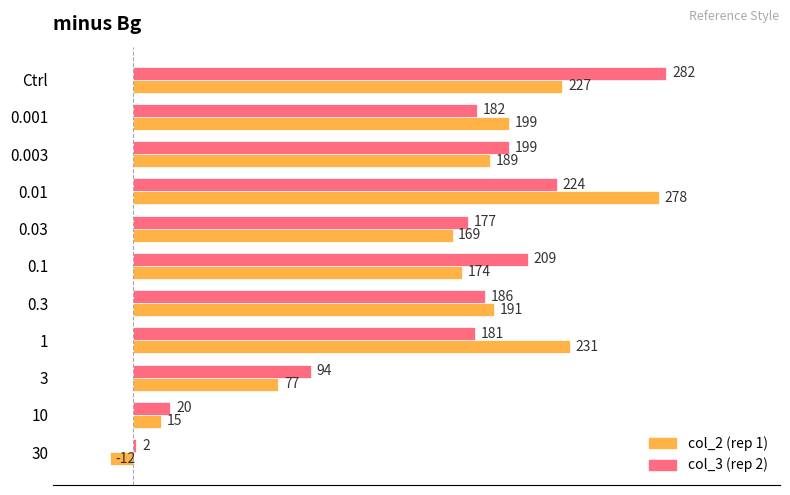

Which category has the highest value across all series?

Ctrl